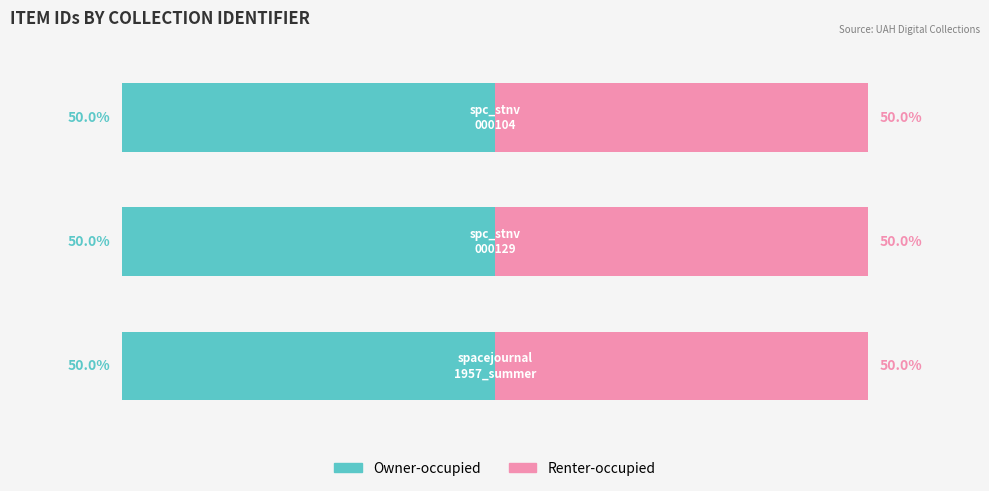

Count the number of data series in this chart.

2